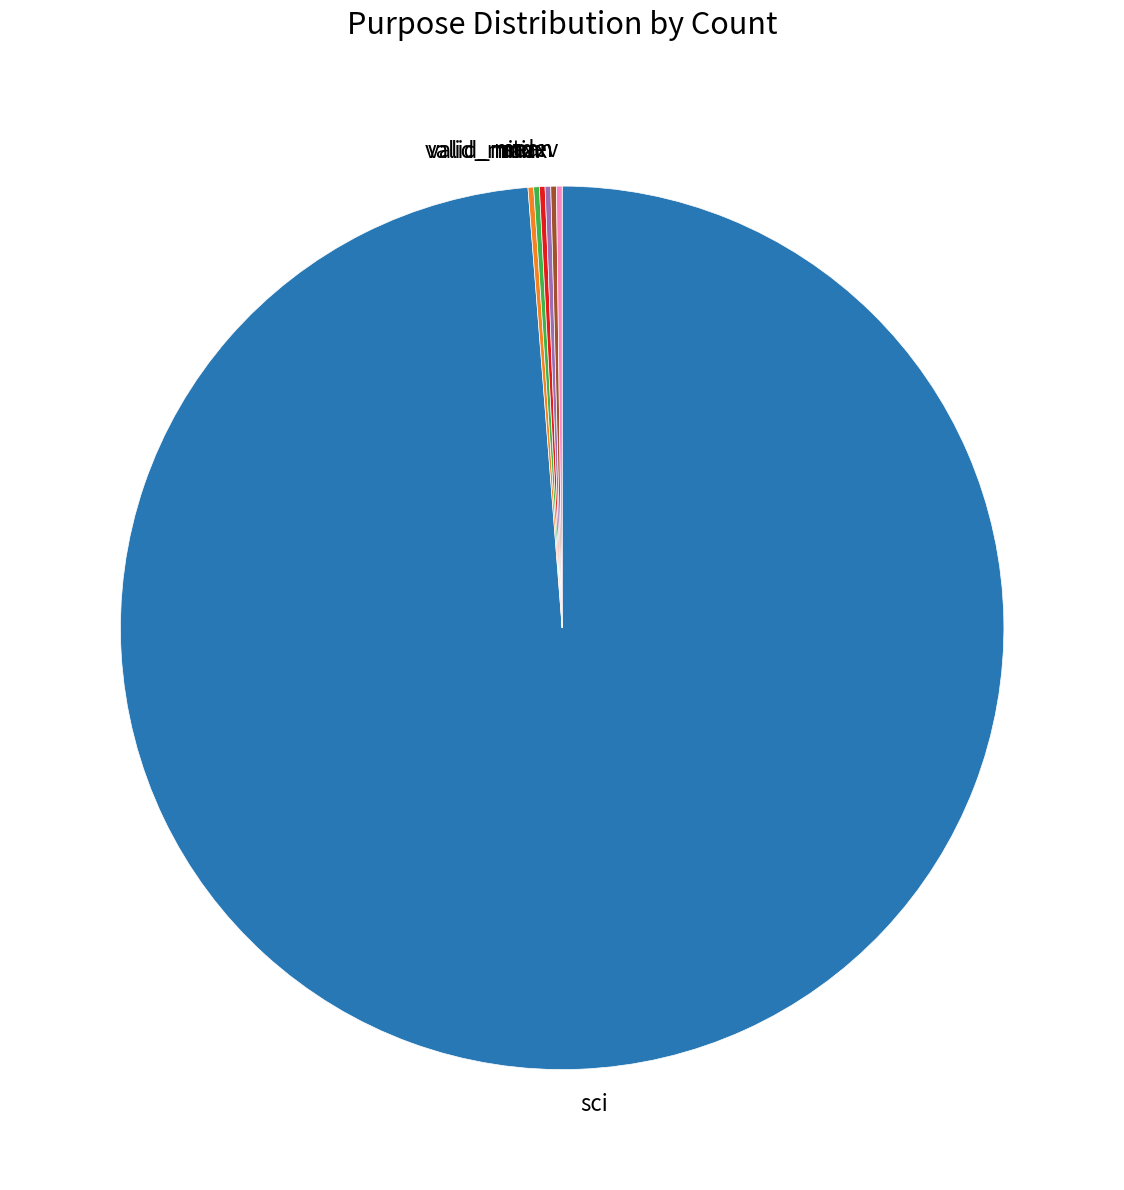

Is there a majority slice in this chart?

Yes